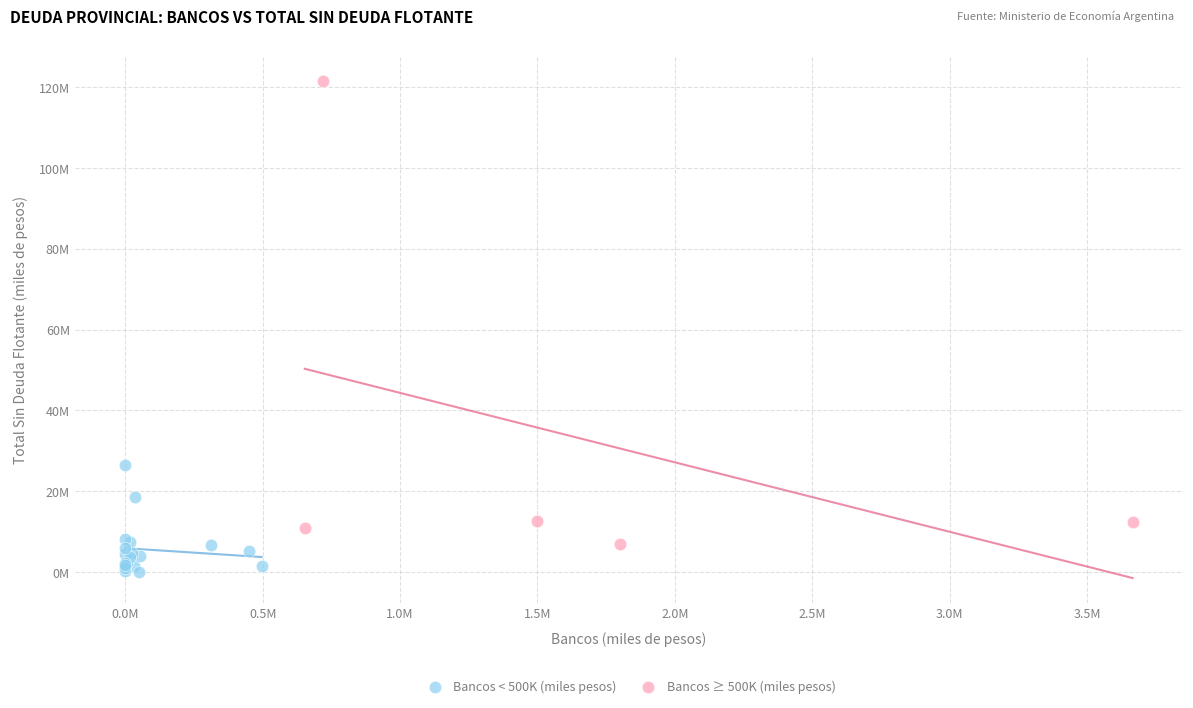

Which series reaches the minimum Y coordinate?

Bancos < 500K (miles pesos)